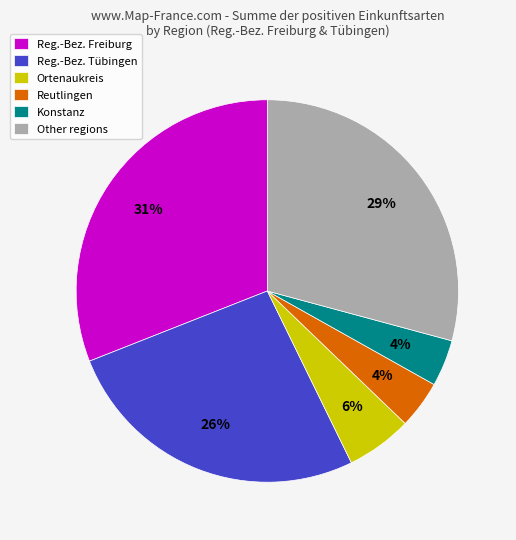

Does Reg.-Bez. Tübingen represent more than half of the total?

No